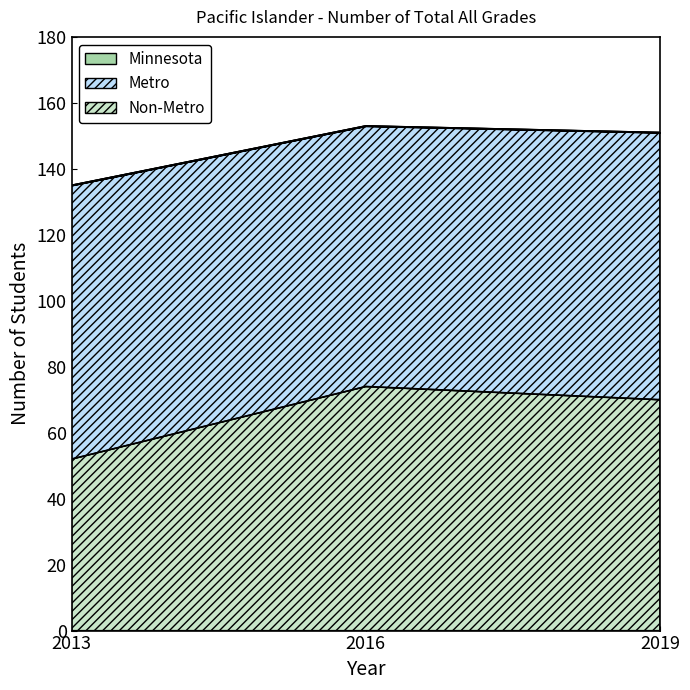

The value of Minnesota at 2019 is 100. True or false?

False